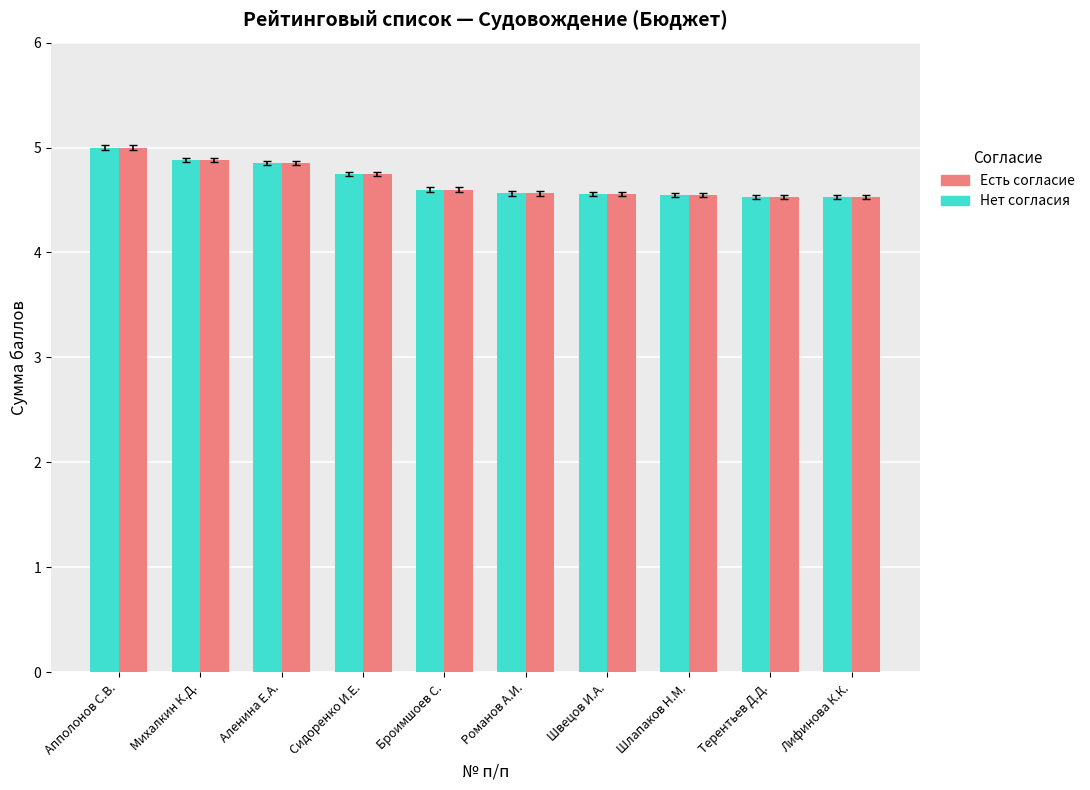

What is the total value across all series at Романов А.И.?

9.1